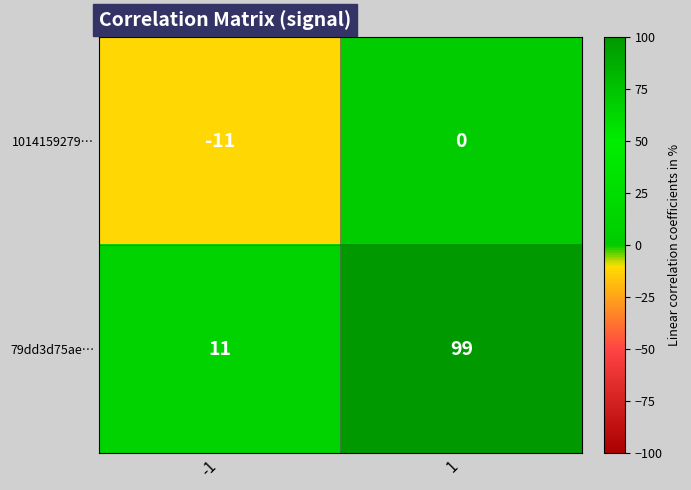

What is the difference between the maximum and minimum values in the 1014159279… series?

11